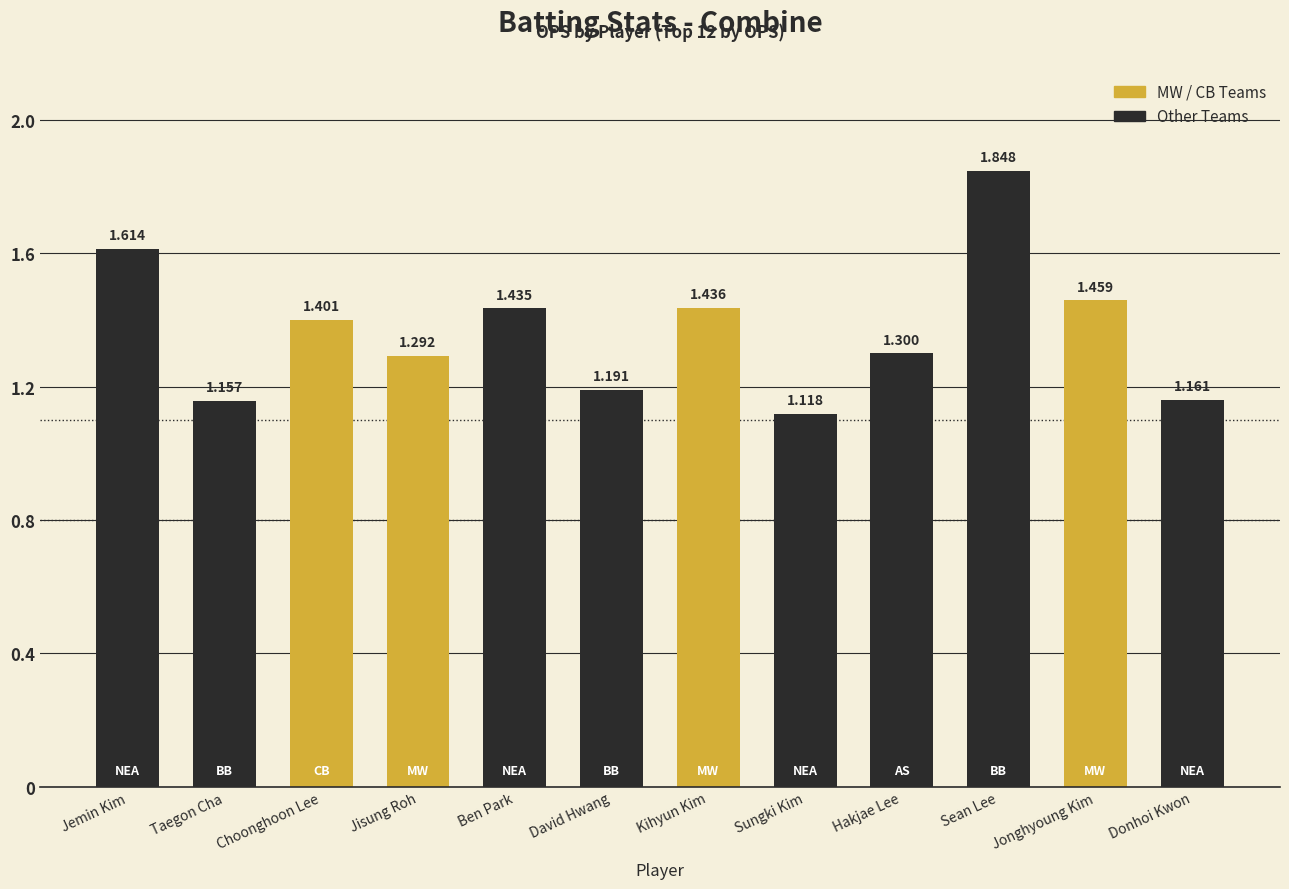

Rank the categories by value from lowest to highest.

Sungki Kim, Taegon Cha, Donhoi Kwon, David Hwang, Jisung Roh, Hakjae Lee, Choonghoon Lee, Ben Park, Kihyun Kim, Jonghyoung Kim, Jemin Kim, Sean Lee